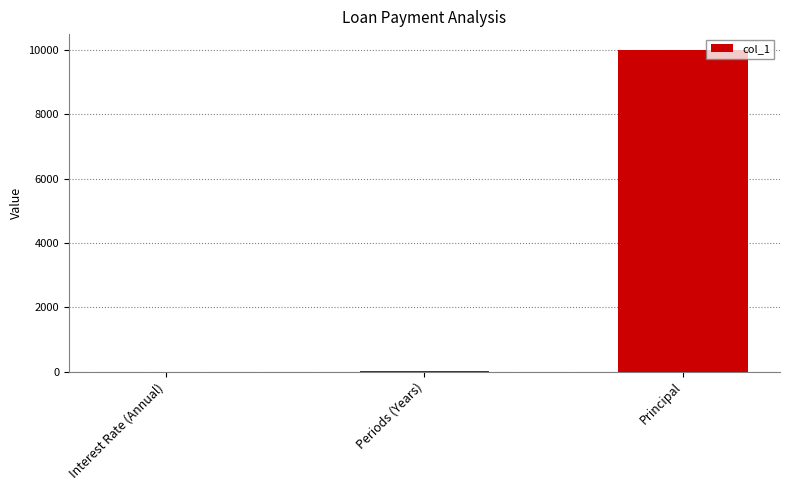

What is the maximum value shown in the chart?

10000.0